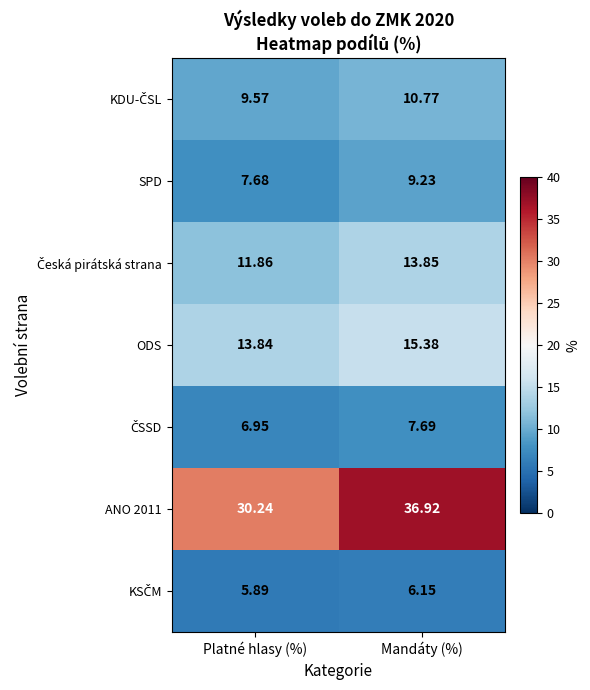

At which label does ODS first exceed 15?

Mandáty (%)